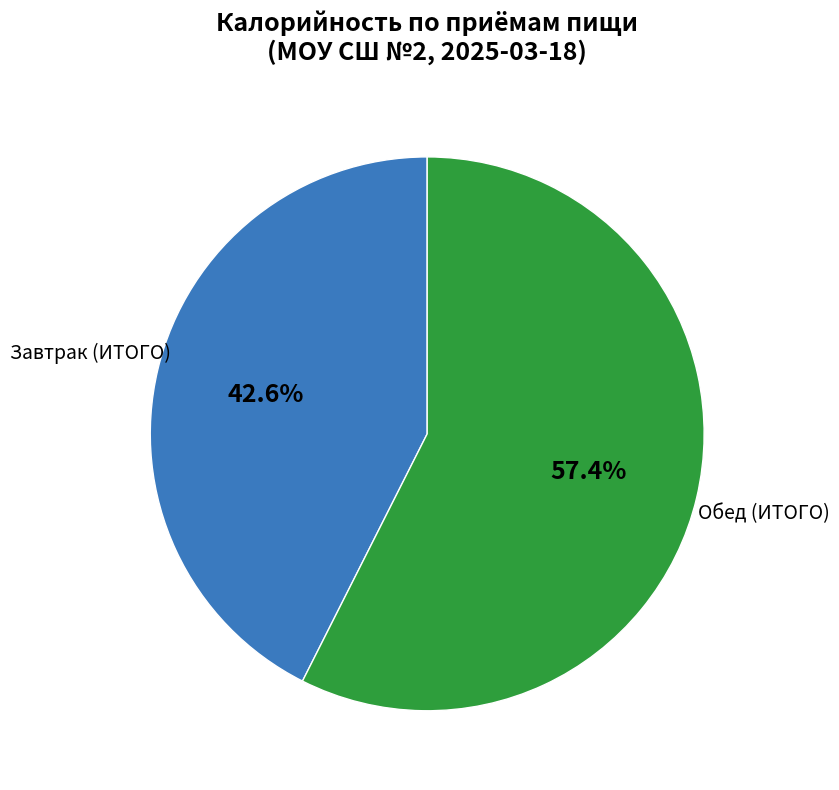

Is there any slice that represents more than half of the pie?

Yes